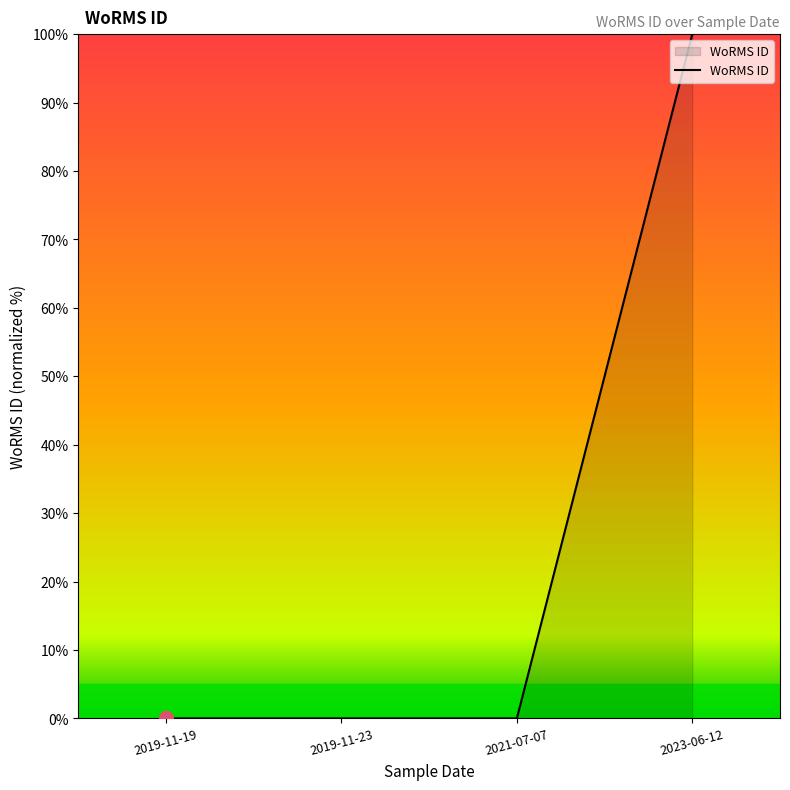

Reading left to right, extract all data points from this chart.

0	0	0	100